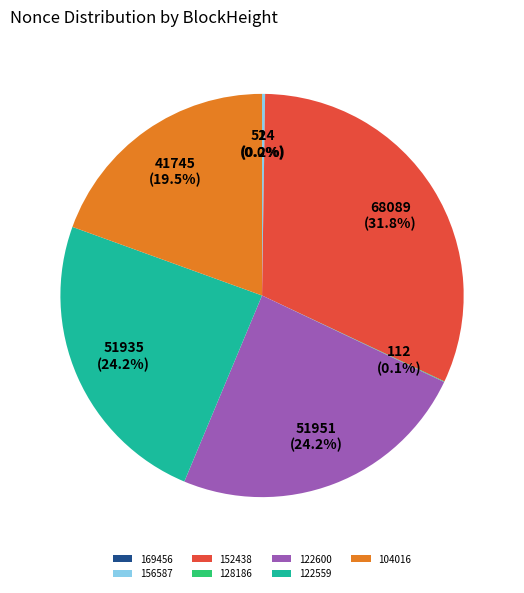

Between 152438 and 122559, which is larger?

152438